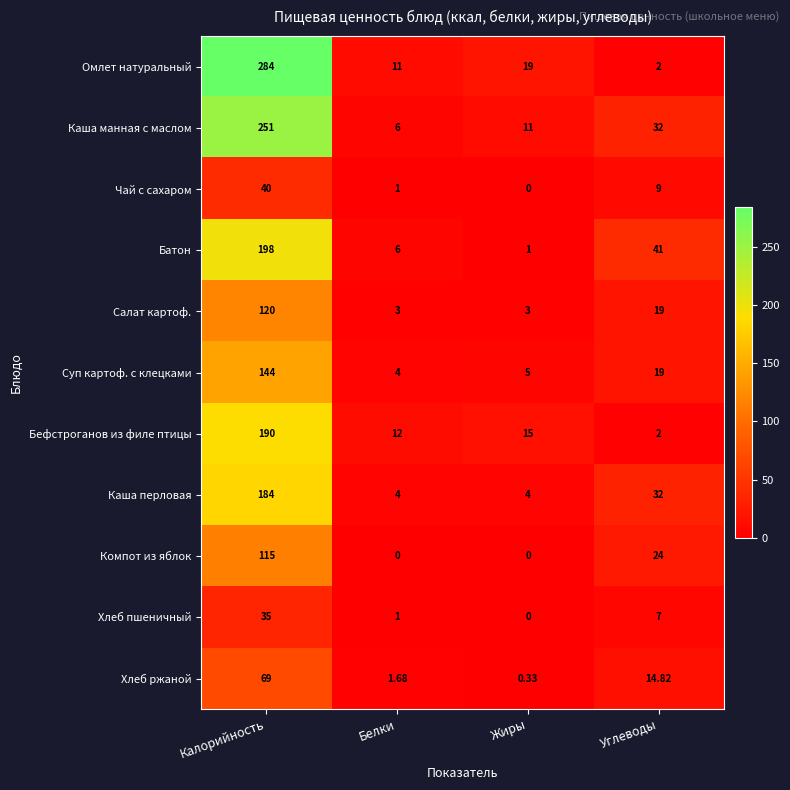

What is the maximum value shown in the chart?

284.0